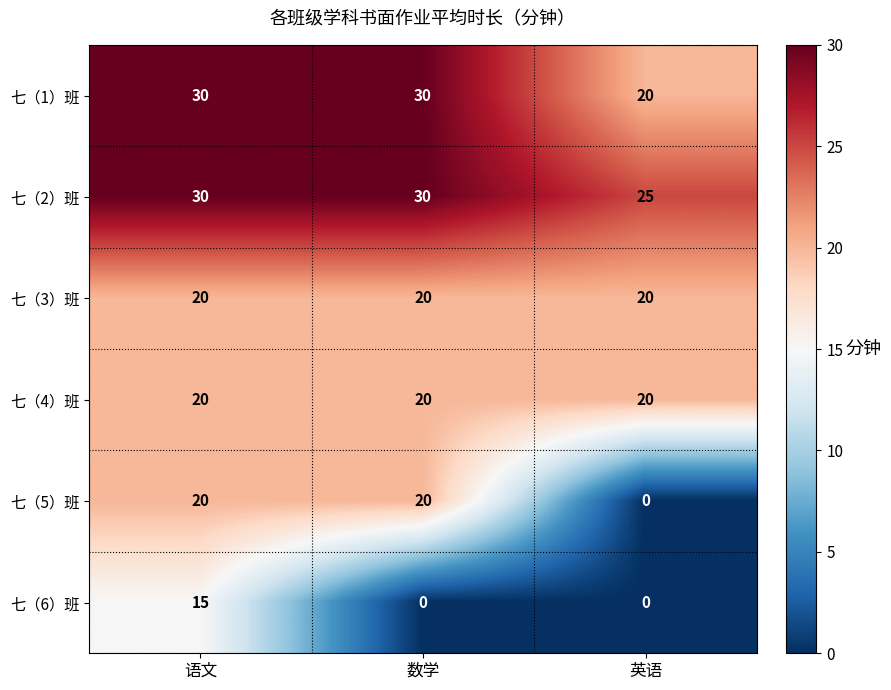

What is the sum of the 七（6）班 values at 语文 and 数学?

15